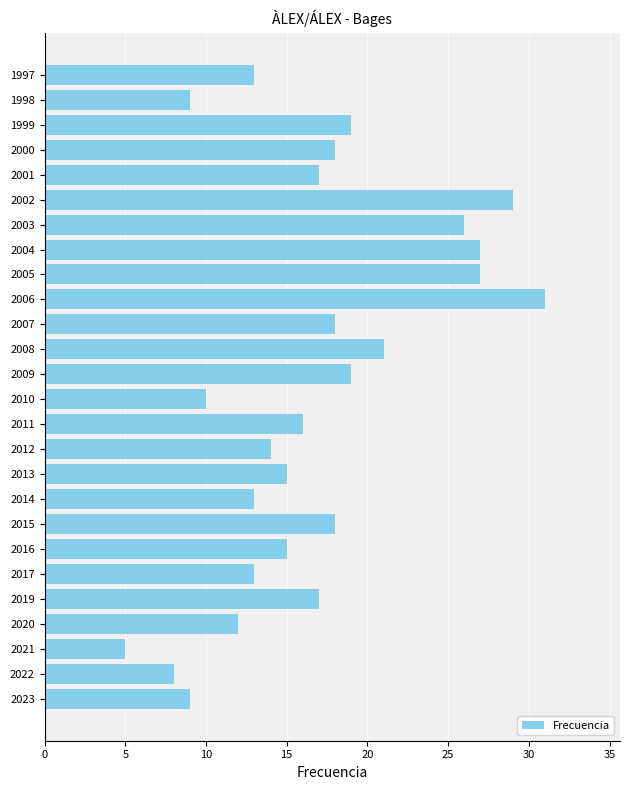

What is the sum of all values?

439